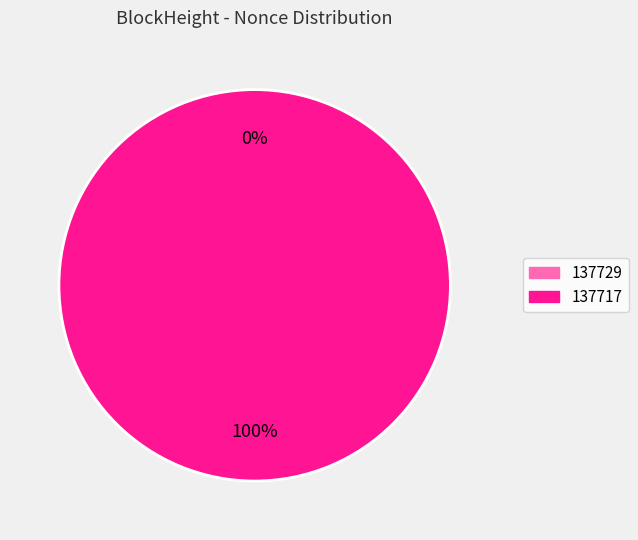

To the nearest percent, what is the average slice percentage?

50%